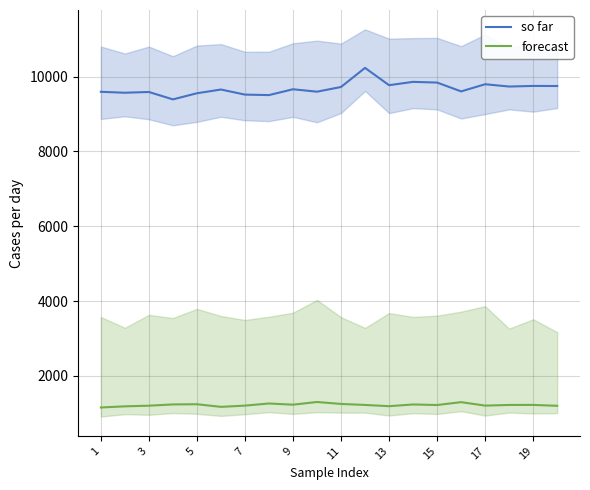

Reading left to right, list all the values displayed in this chart.

so far: 9595	9570	9590	9392	9556	9656	9520	9507	9663	9598	9724	10235	9772	9861	9842	9606	9797	9736	9752	9750
forecast: 1152	1183	1200	1234	1239	1169	1202	1259	1227	1299	1247	1220	1187	1233	1218	1295	1202	1220	1221	1197